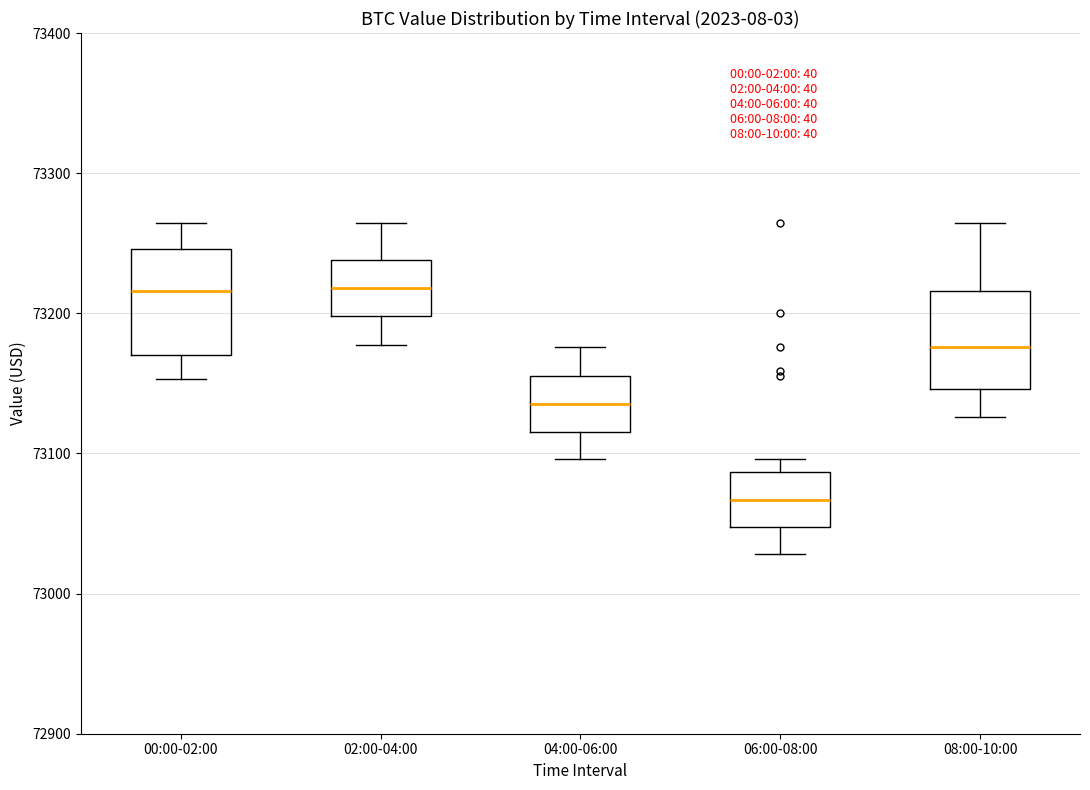

Which box's median line is the lowest?

06:00-08:00